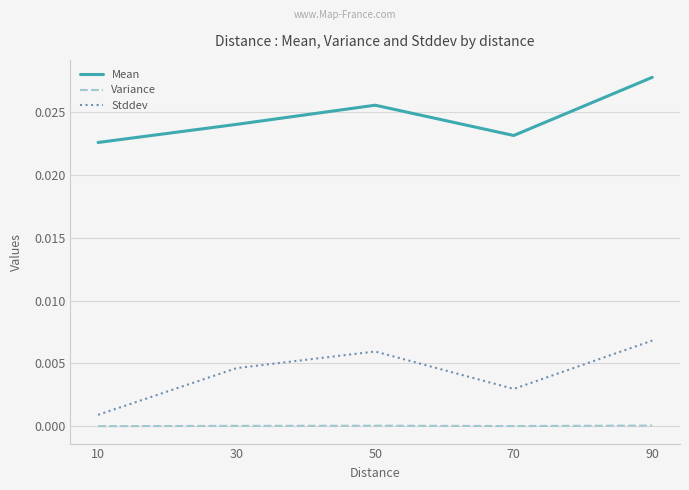

What are all the series names shown in the legend?

Mean, Variance, Stddev